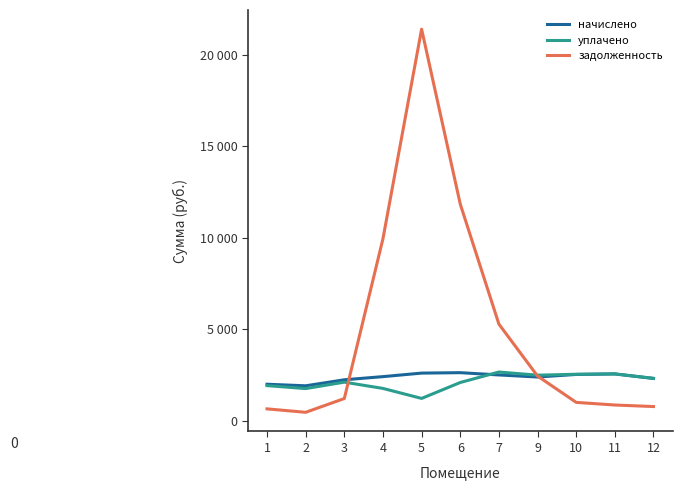

What is the value of the начислено point at the 8th from the left?

2387.2